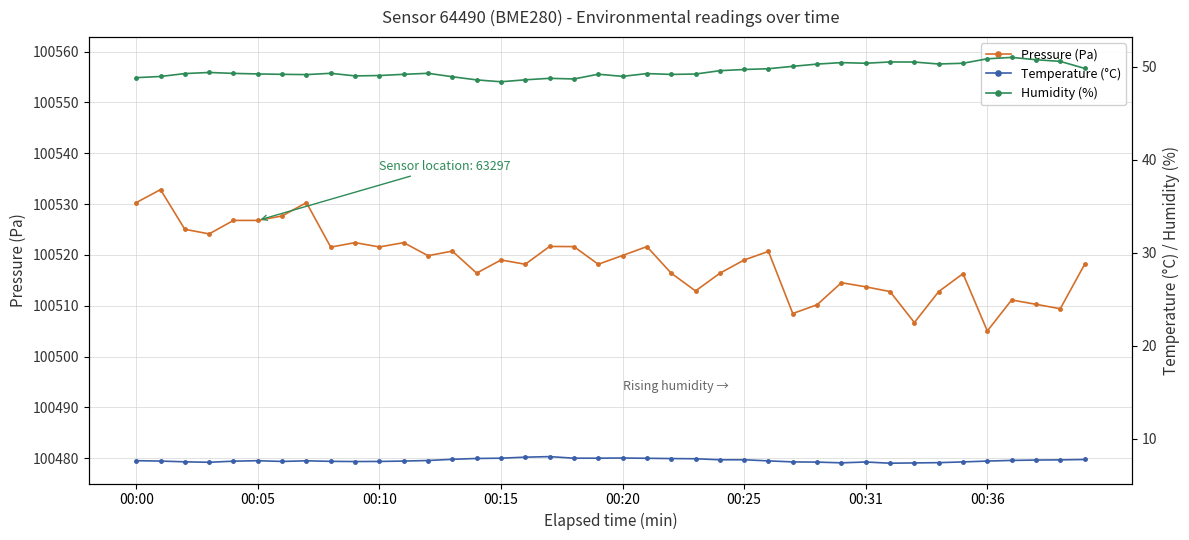

At how many categories does at least one series exceed 18857?

40